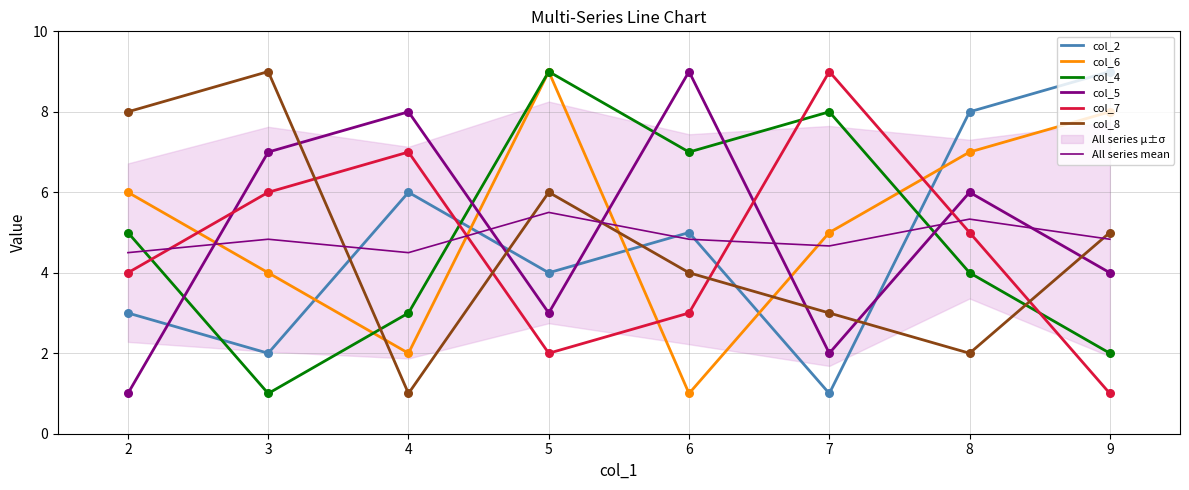

Which series contains the highest Y value?

col_2